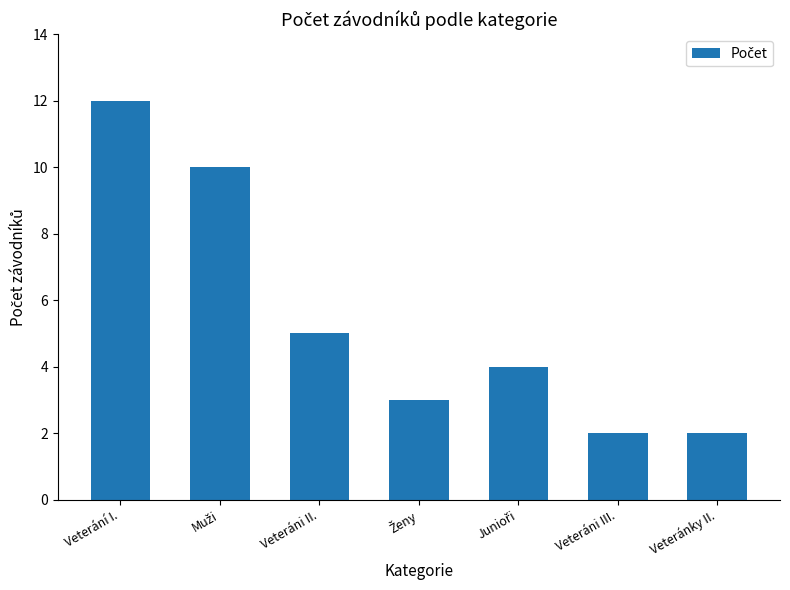

The chart shows a value of 3 at Veteráni III.. True or false?

False